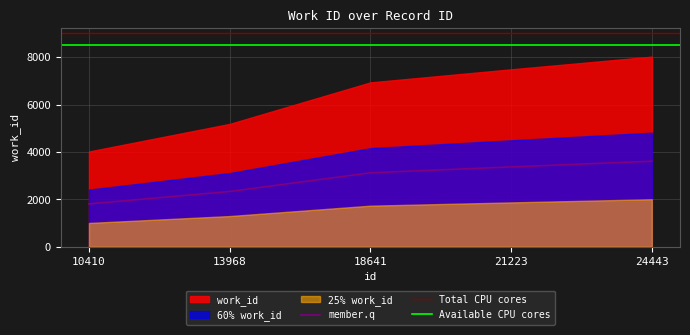

What value does the data have at 24443?

3610.3